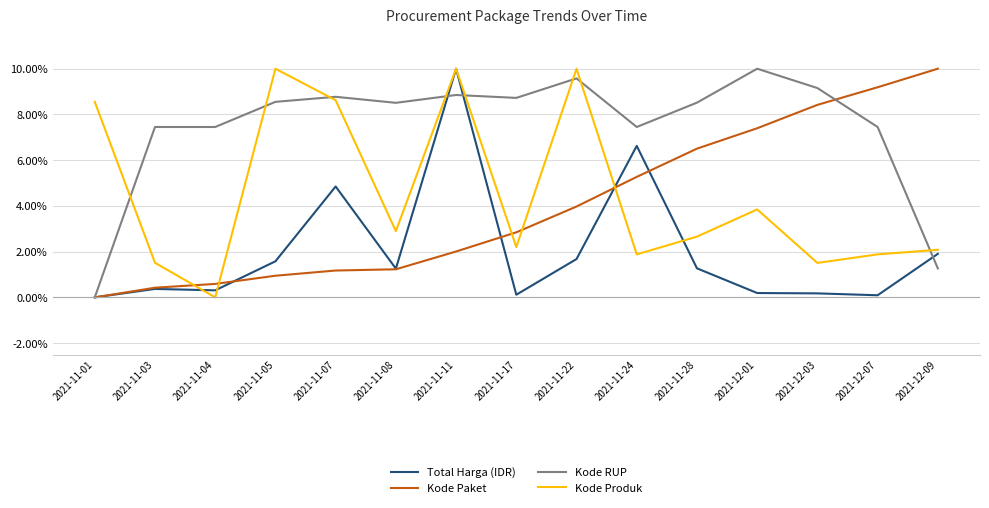

What are all the series names shown in the legend?

Total Harga (IDR), Kode Paket, Kode RUP, Kode Produk